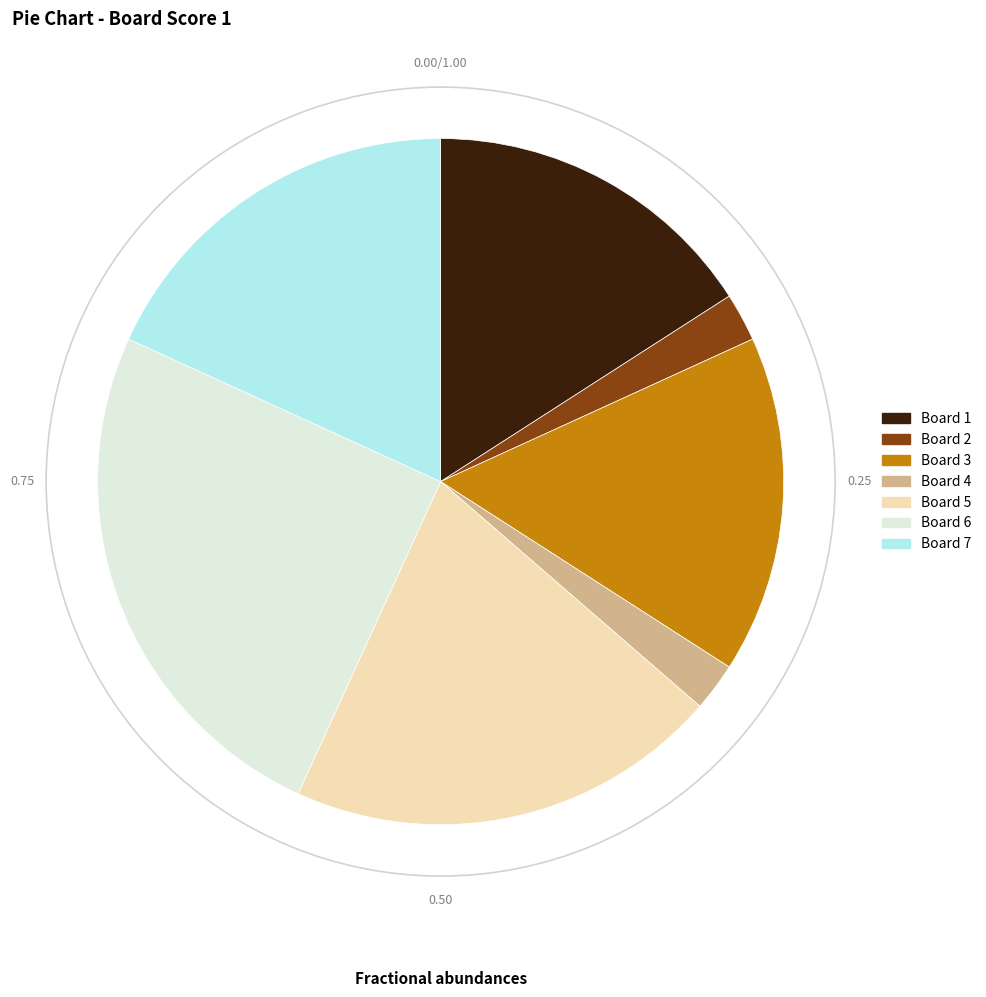

Is there any slice that represents more than half of the pie?

No